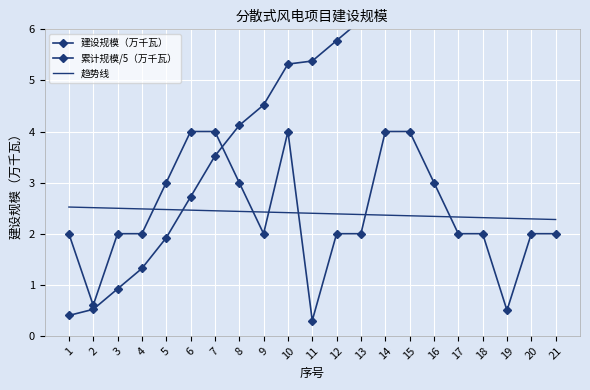

What is the difference between the highest and lowest values at 16?

6.0